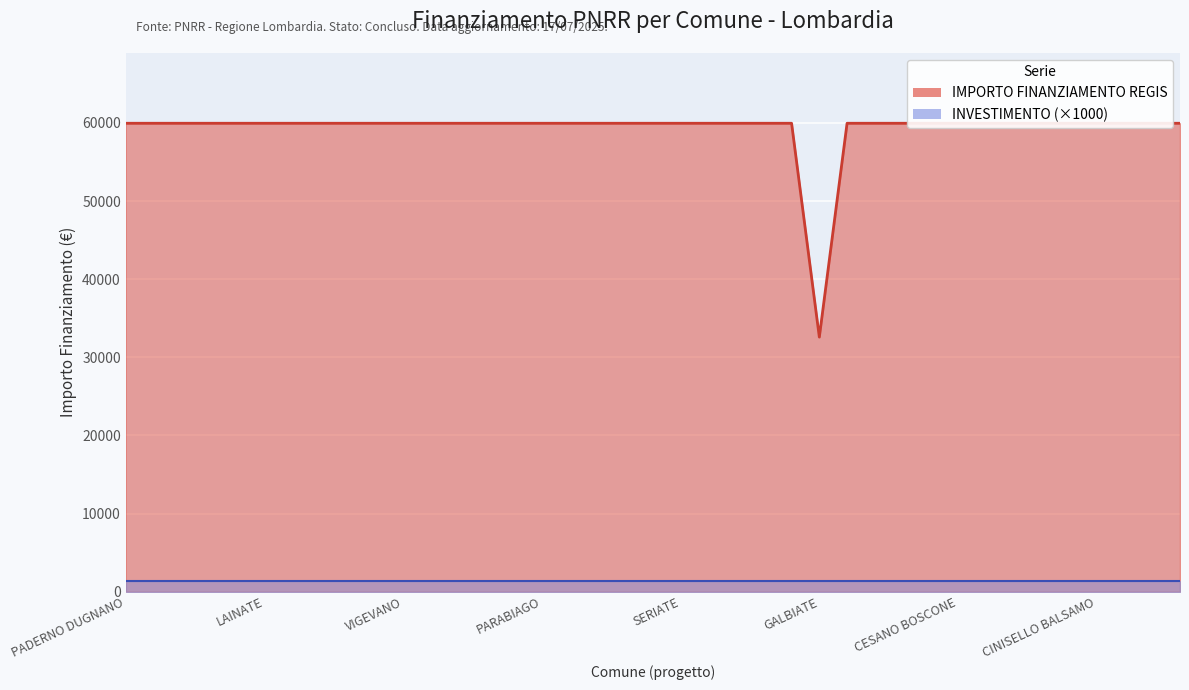

The chart shows a value of 59966 at SESTO SAN GIOVANNI. True or false?

True